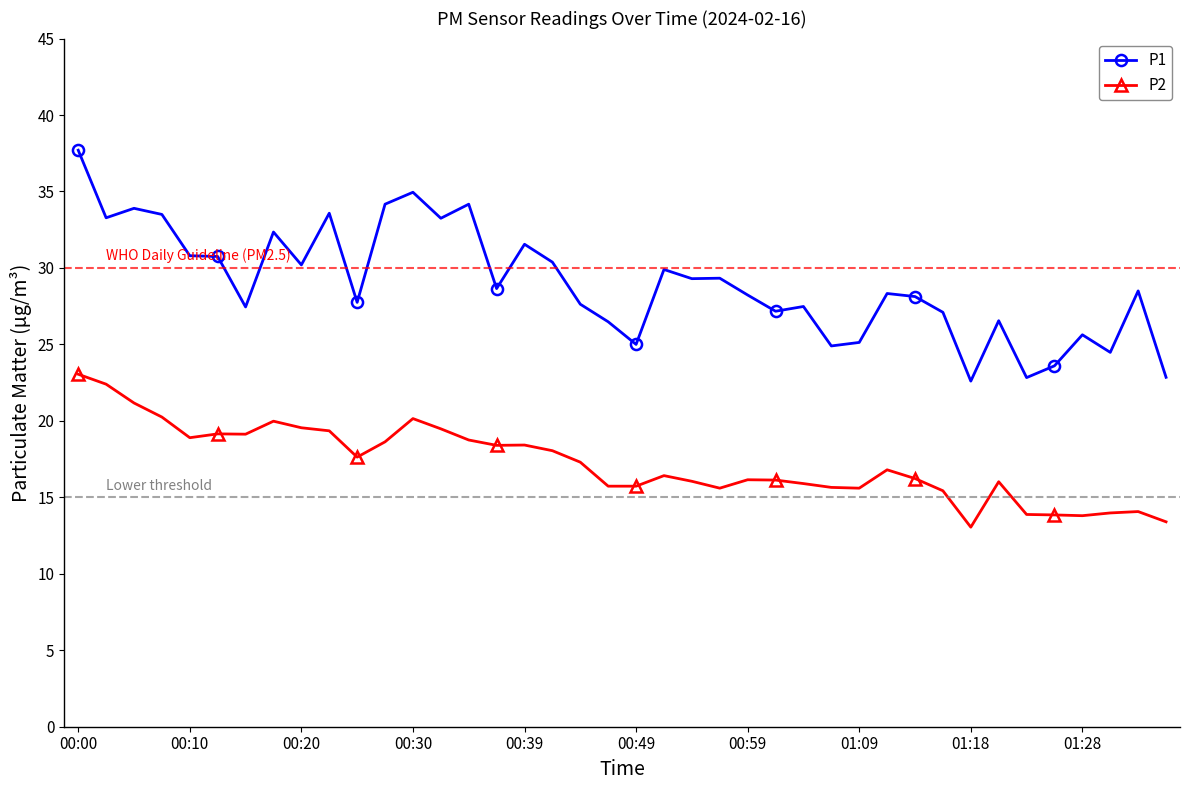

Which series has the largest total across all categories?

P1